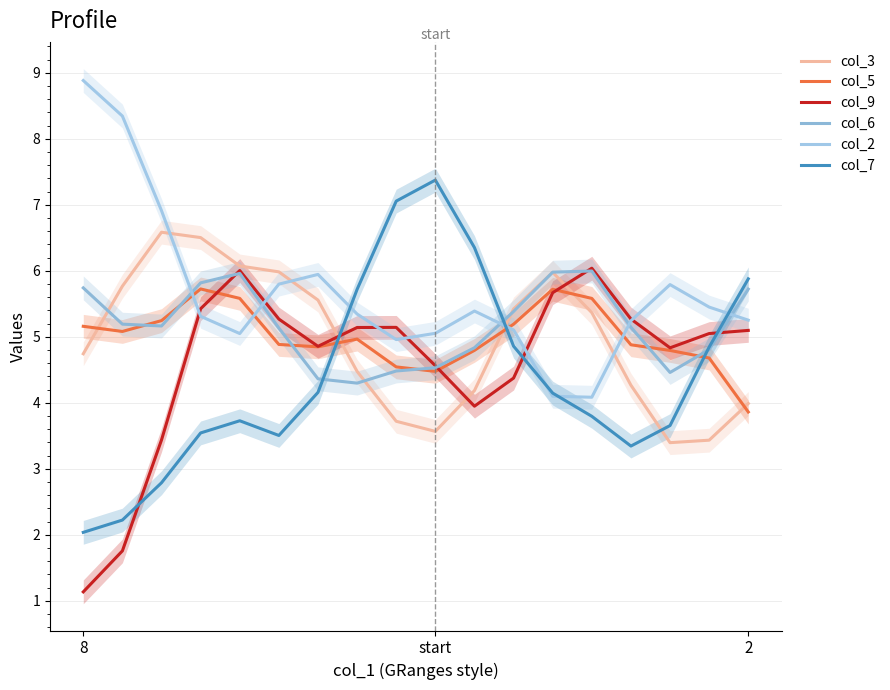

What are all the series names shown in the legend?

col_3, col_5, col_9, col_6, col_2, col_7